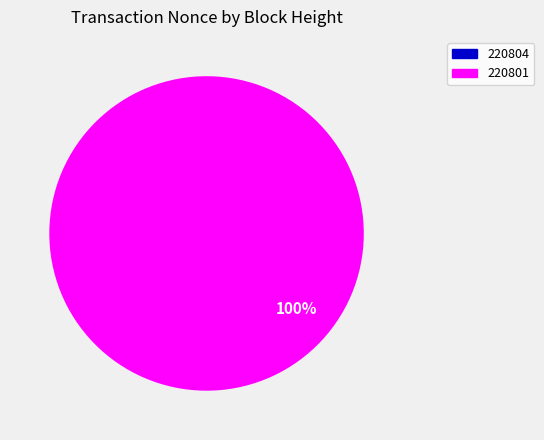

To the nearest percent, what is the average slice percentage?

50%